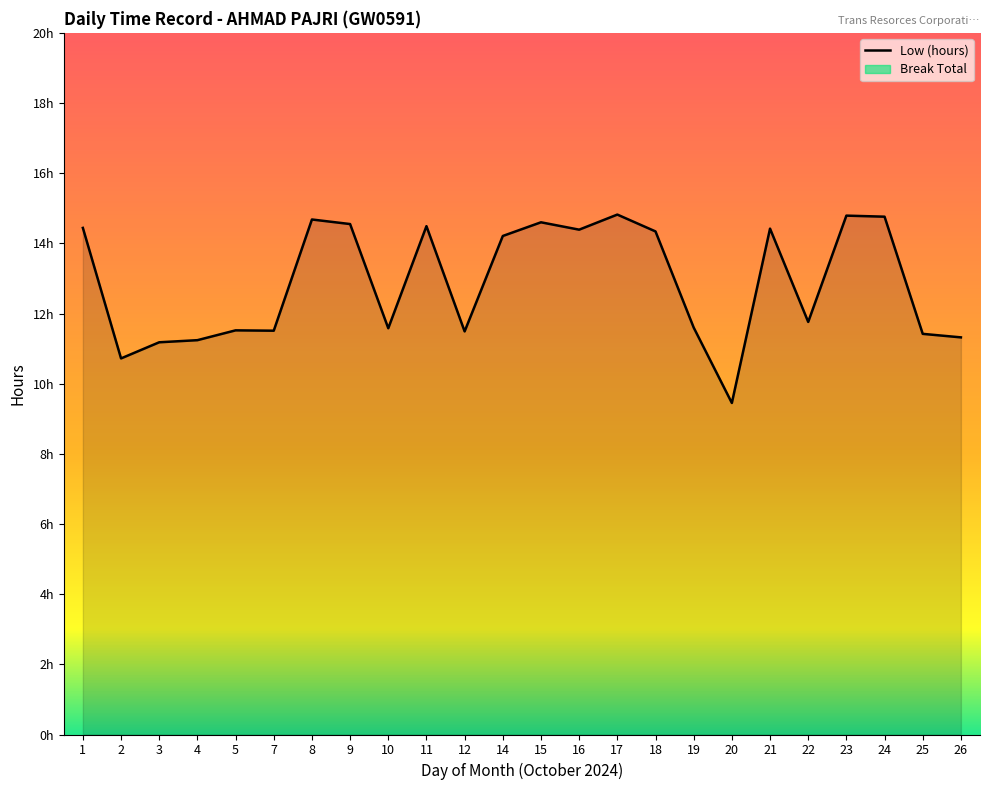

What is the change in value from 11 to 26?

-3.2